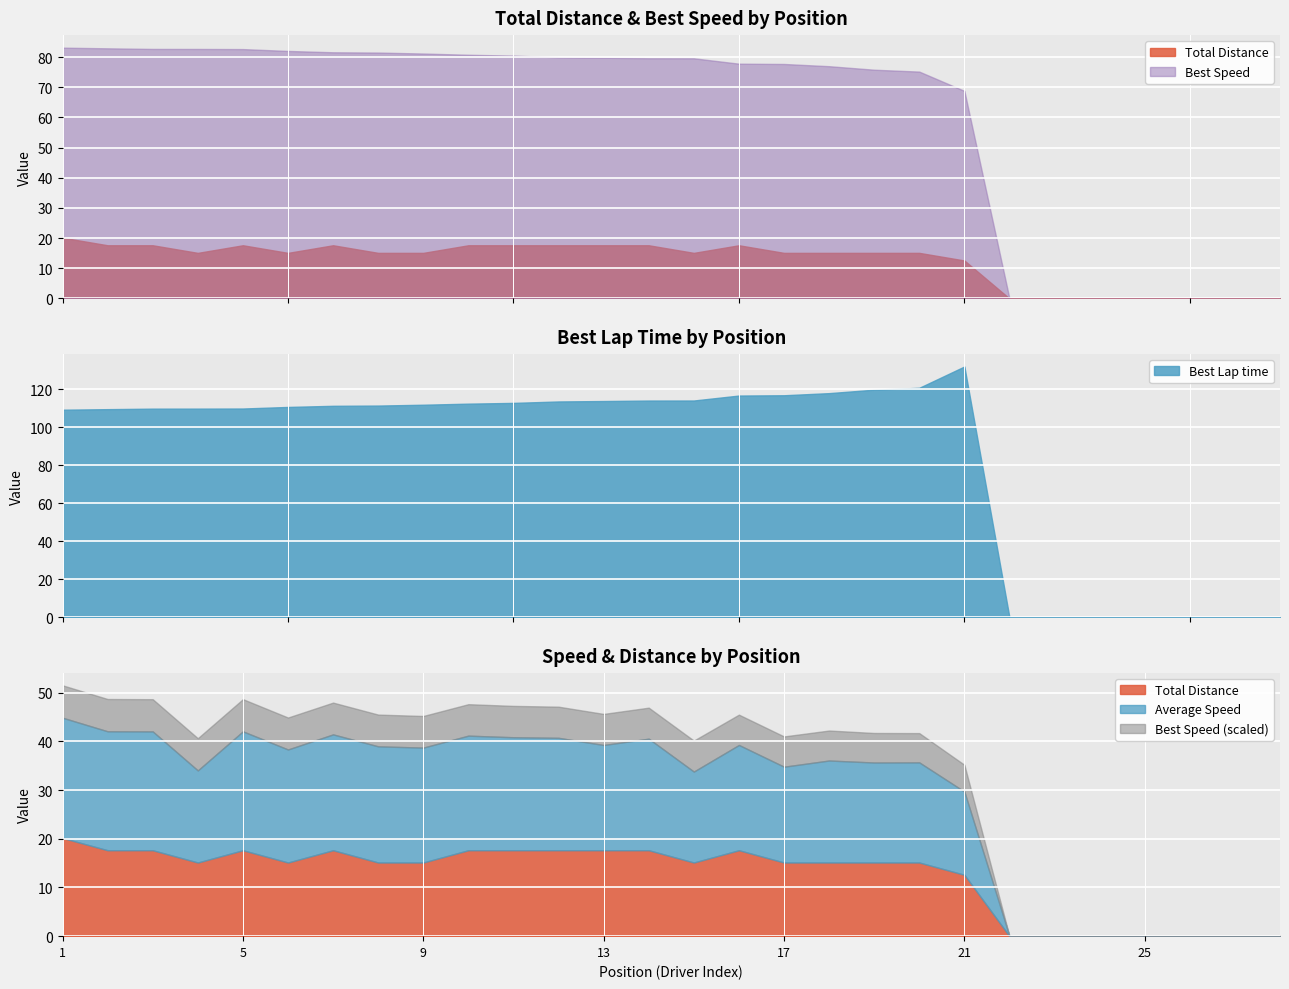

What is the maximum value for Best Lap time?

131.9